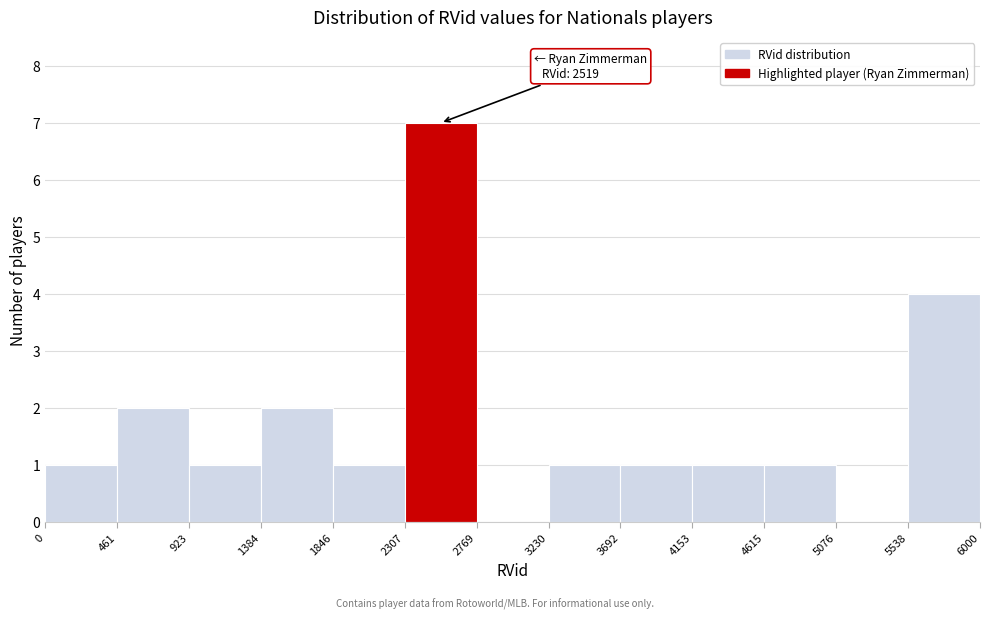

Which range on the x-axis has the tallest bar?

2307 to 2769